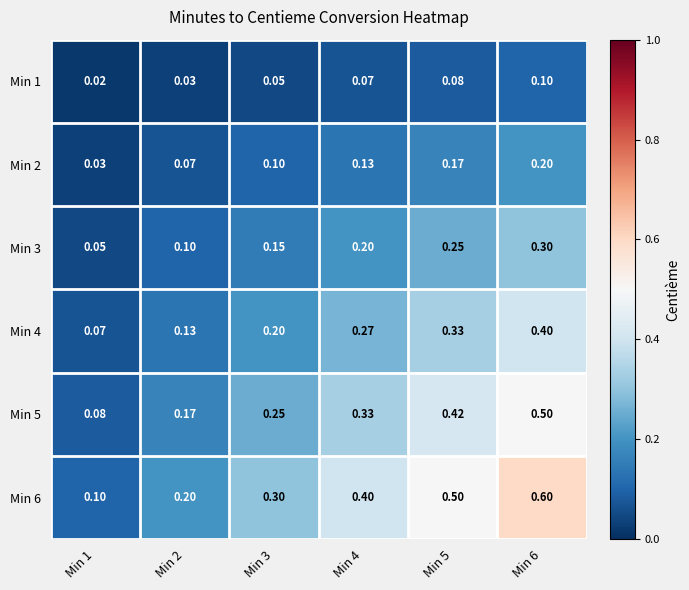

Is the value of Min 3 at Min 4 greater than the value of Min 2 at Min 1?

Yes